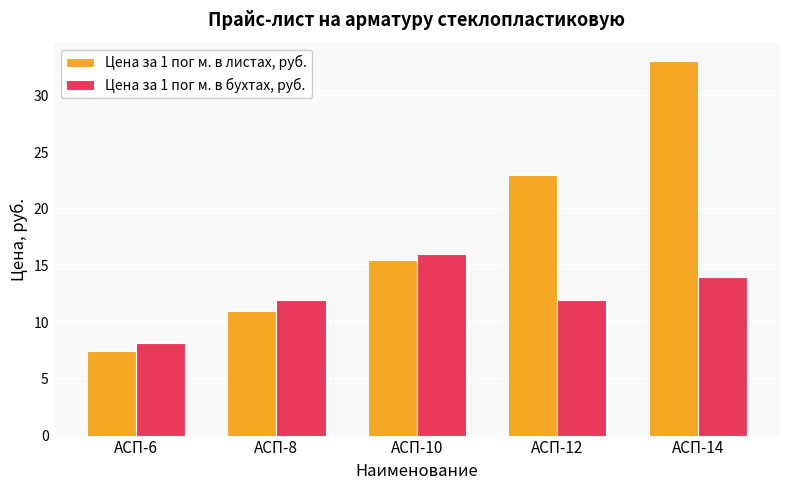

How many Цена за 1 пог м. в листах, руб. values are between 11 and 23?

3